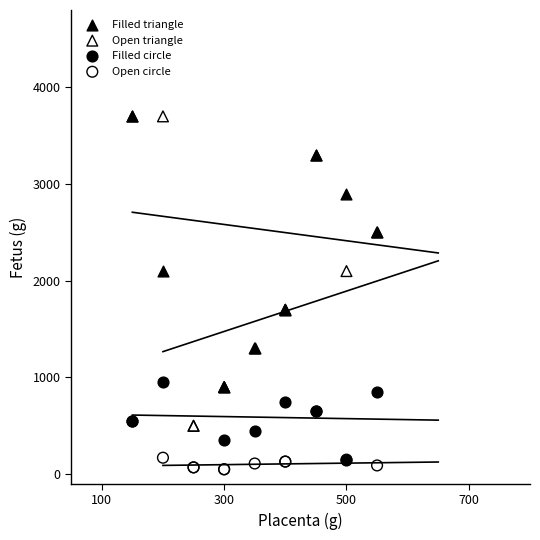

Which series has the largest Y range (max minus min)?

Open triangle